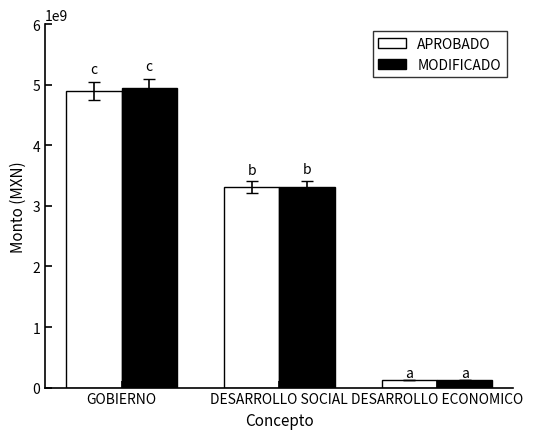

Is the value of APROBADO at GOBIERNO greater than the value of MODIFICADO at GOBIERNO?

No